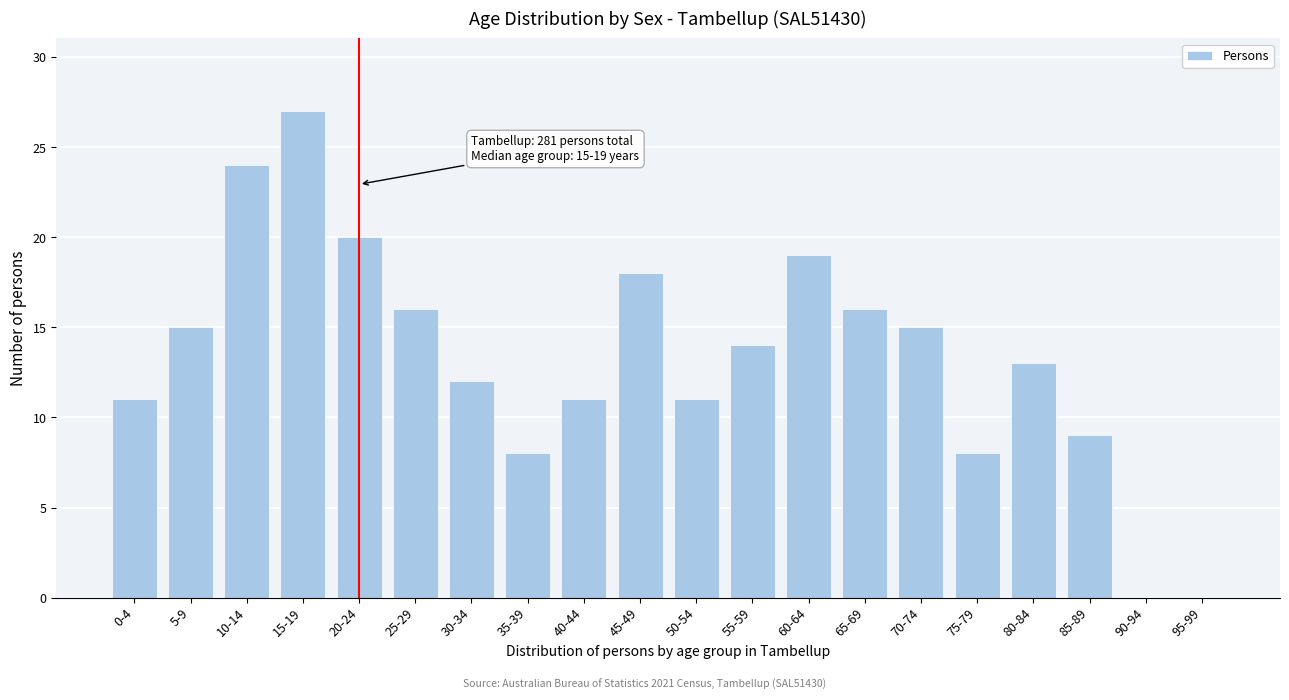

Reading left to right, list all the values displayed in this chart.

0-4=11	5-9=15	10-14=24	15-19=27	20-24=20	25-29=16	30-34=12	35-39=8	40-44=11	45-49=18	50-54=11	55-59=14	60-64=19	65-69=16	70-74=15	75-79=8	80-84=13	85-89=9	90-94=0	95-99=0